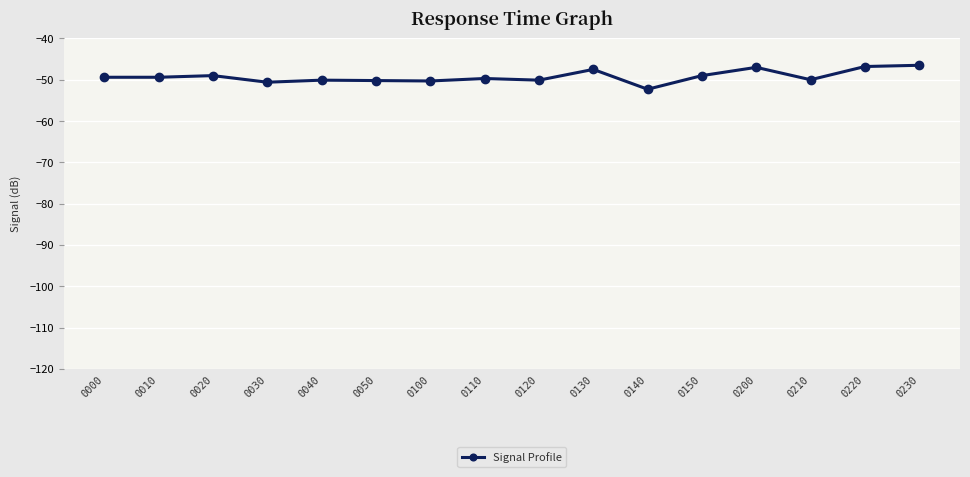

Is this an area chart (filled region under the line)?

No